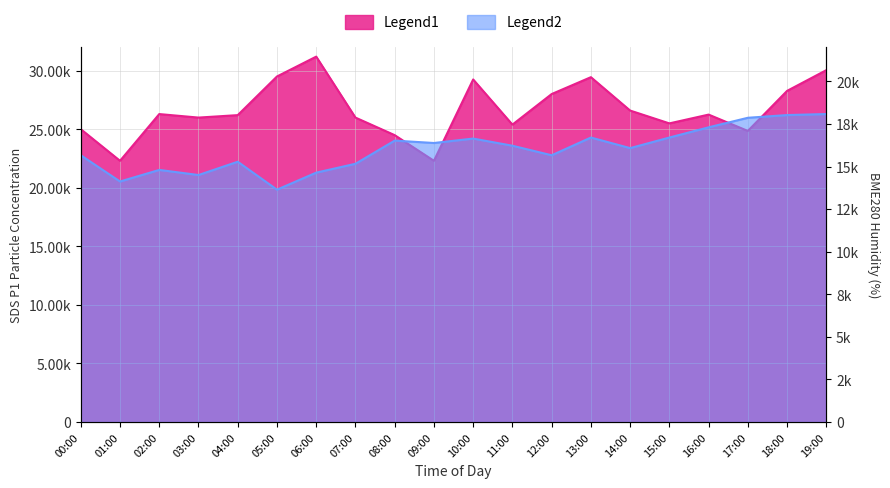

Is it true that SDS_P1 equals 22305.0 at 09:00?

True